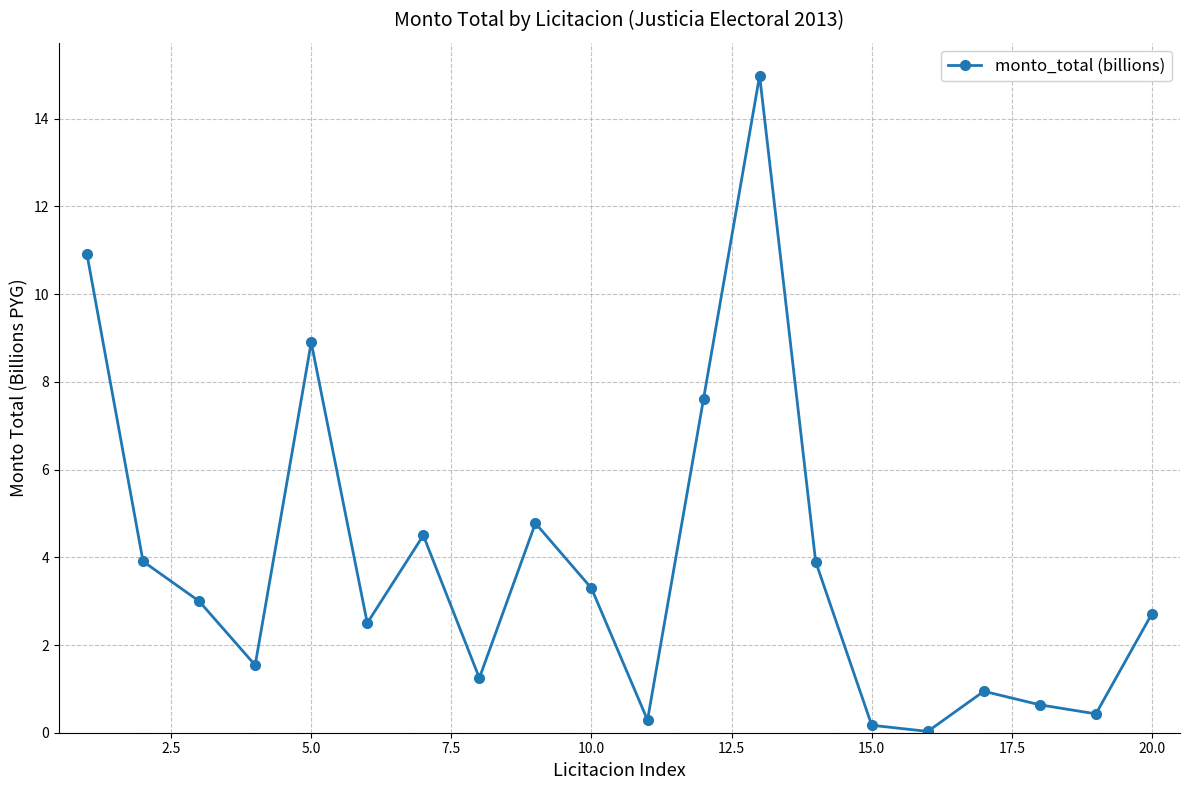

What is the maximum value shown in the chart?

15.0